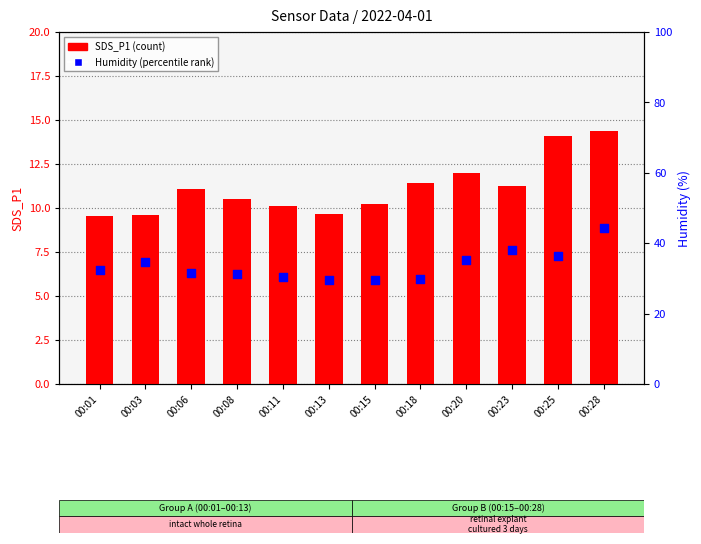

Is the value of SDS_P1 (count) at 00:18 greater than the value of Humidity (percentile rank) at 00:28?

No